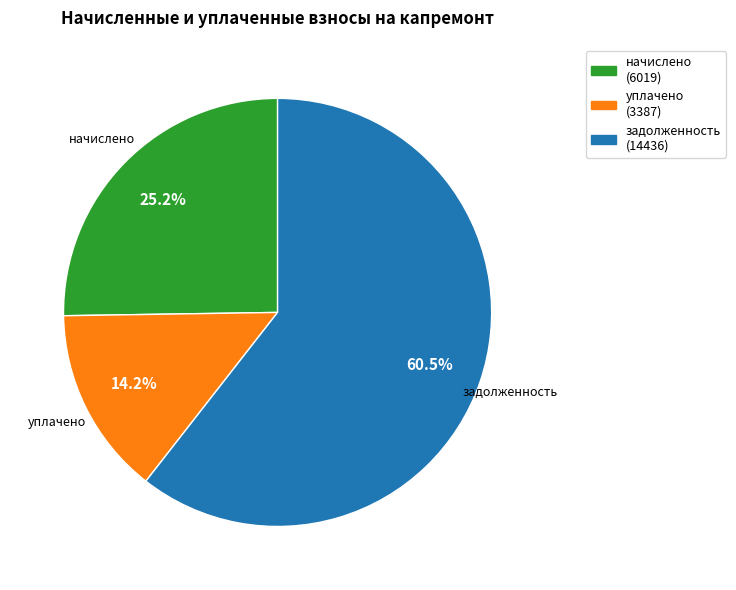

Which category accounts for the majority?

задолженность (14436)